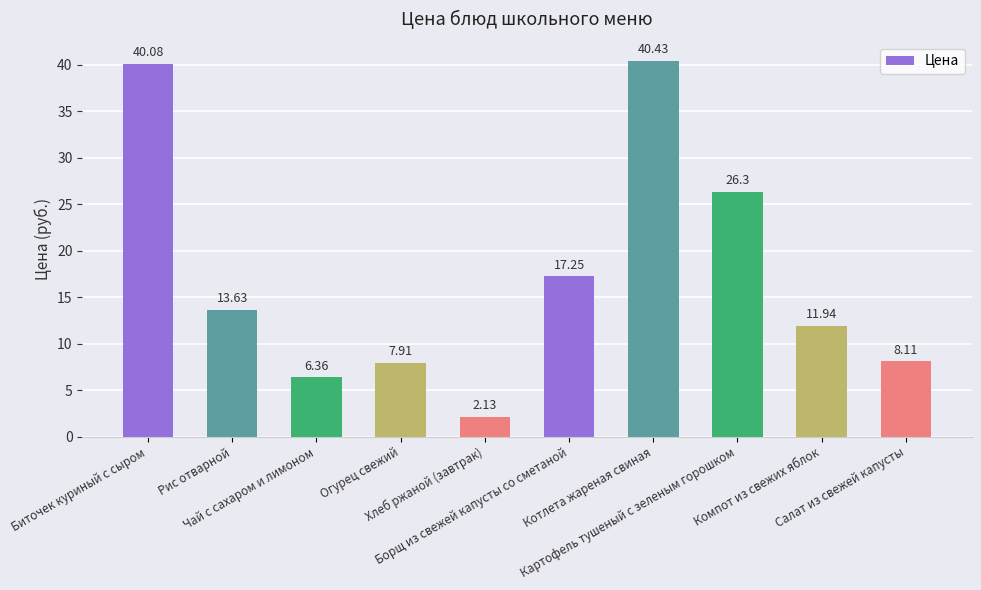

True or false: the data shows 8.1 at Салат из свежей капусты.

True